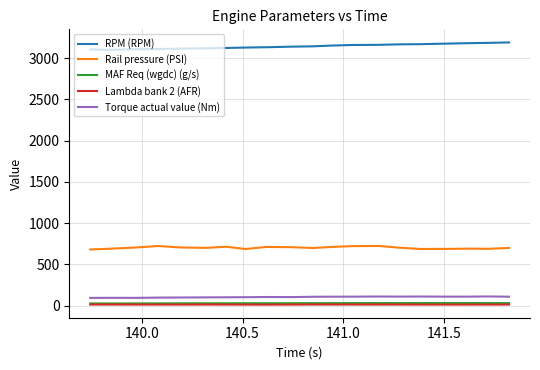

True or false: Torque actual value (Nm) and Rail pressure (PSI) intersect in this chart.

False